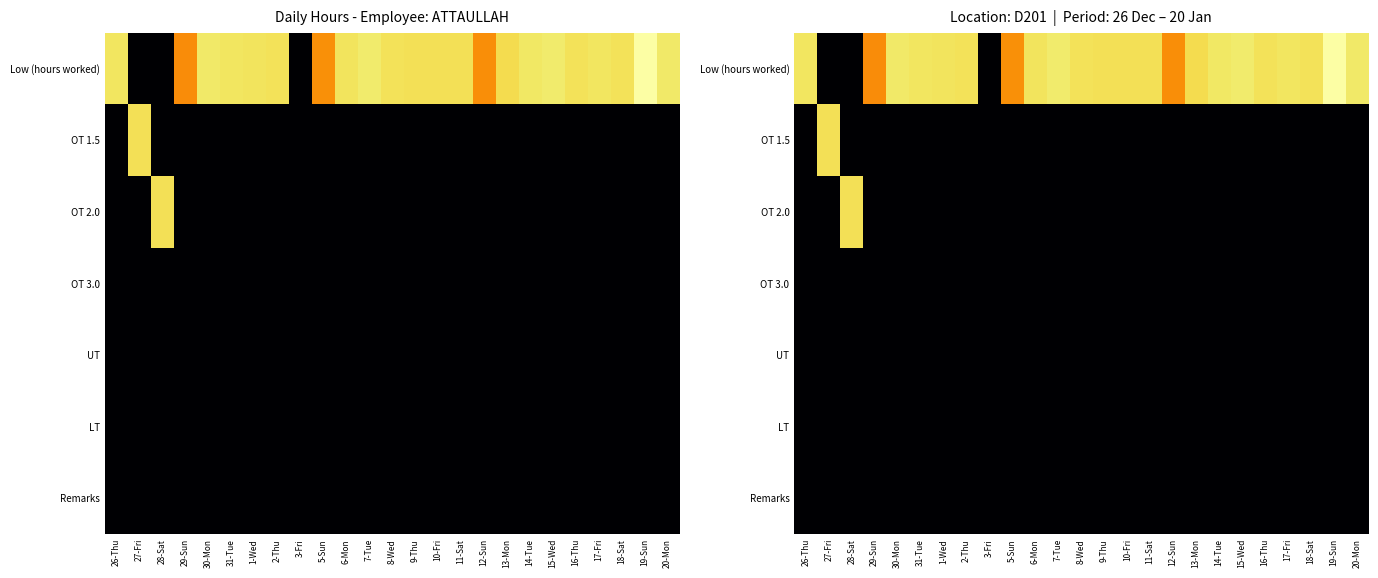

True or false: OT 2.0 has a value of 0.0 at 1-Wed.

True